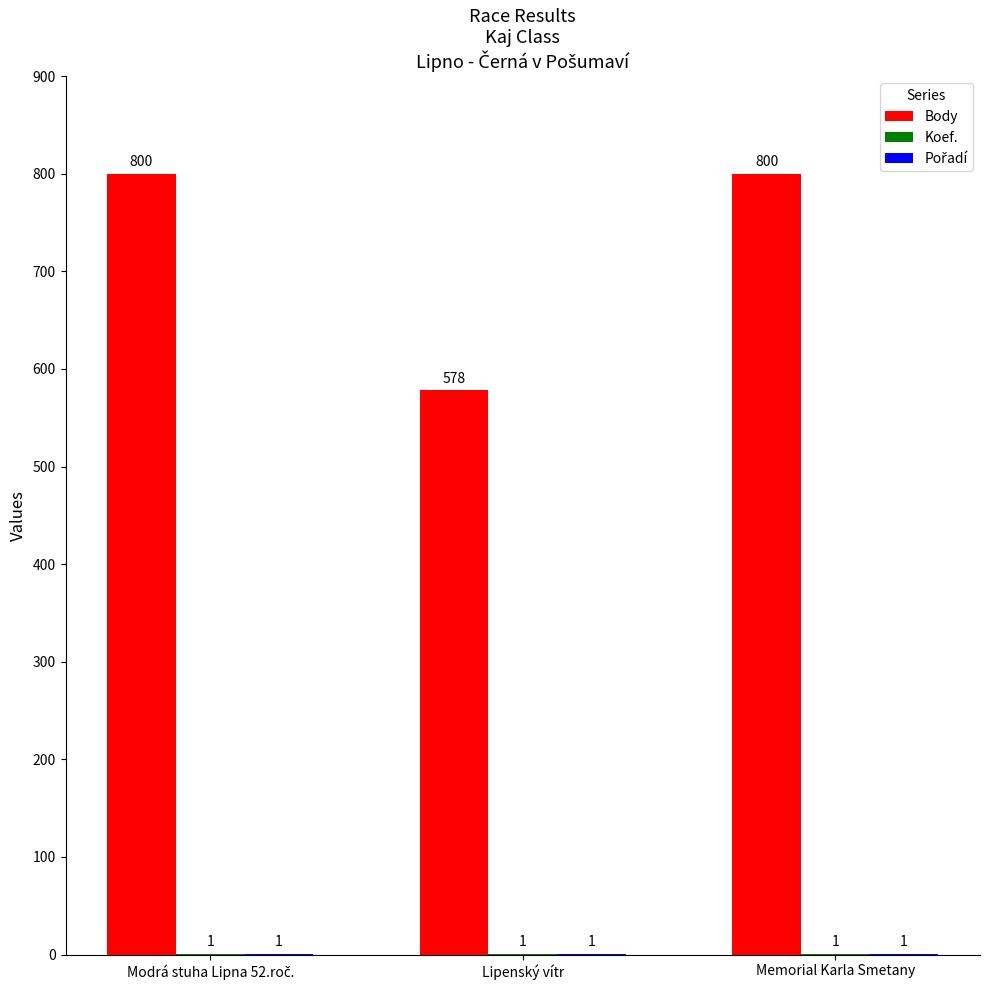

What is the sum of the Body values at Lipenský vítr and Memorial Karla Smetany?

1378